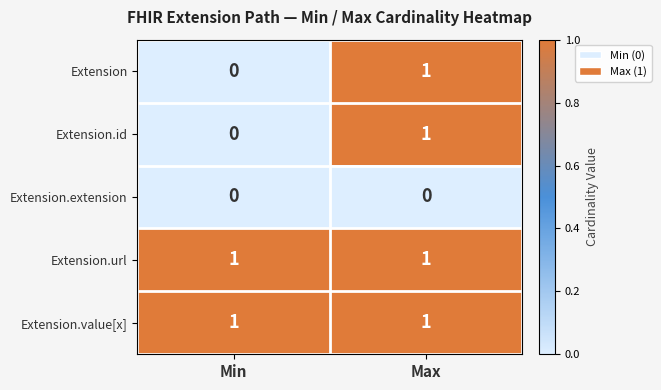

At which label does Extension reach its peak?

Max